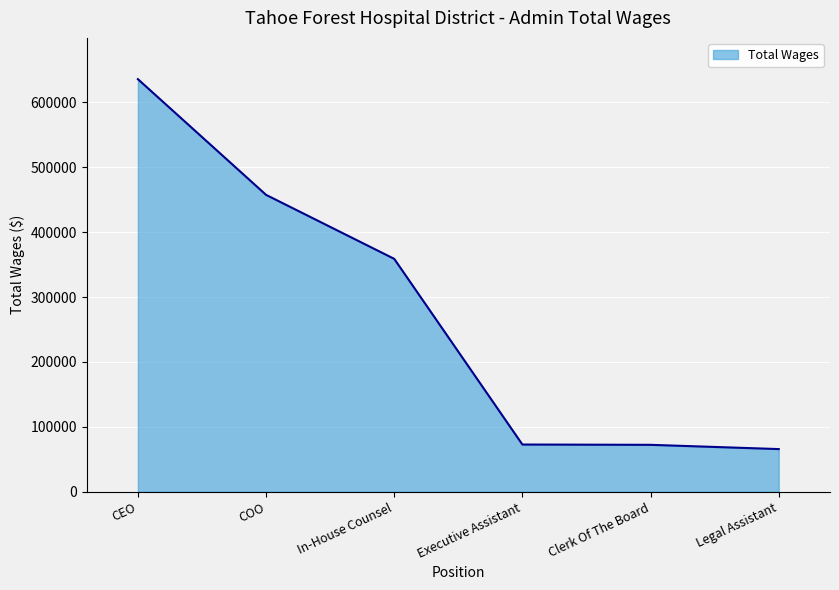

At which category does the chart reach its peak across all series?

CEO